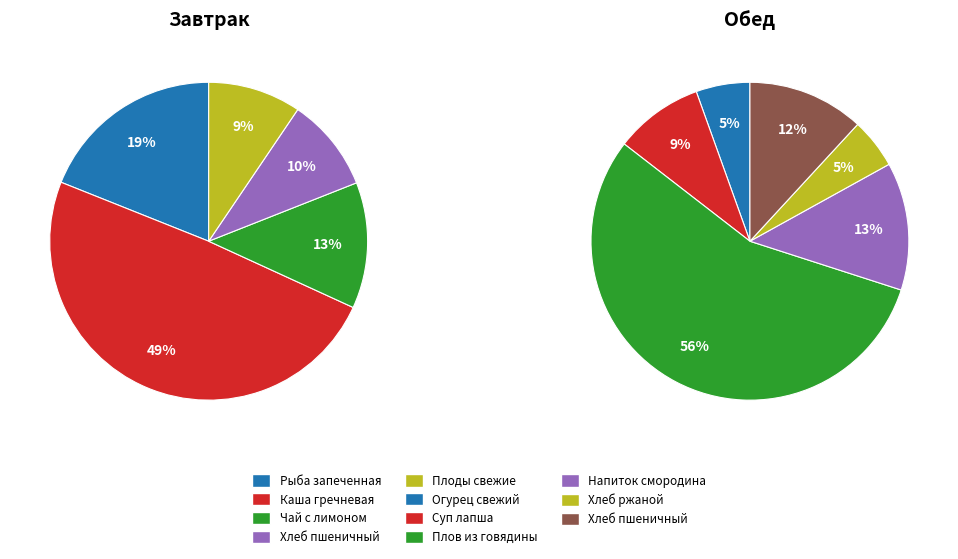

The Каша гречневая с овощами slice represents 30% of the pie. True or false?

False